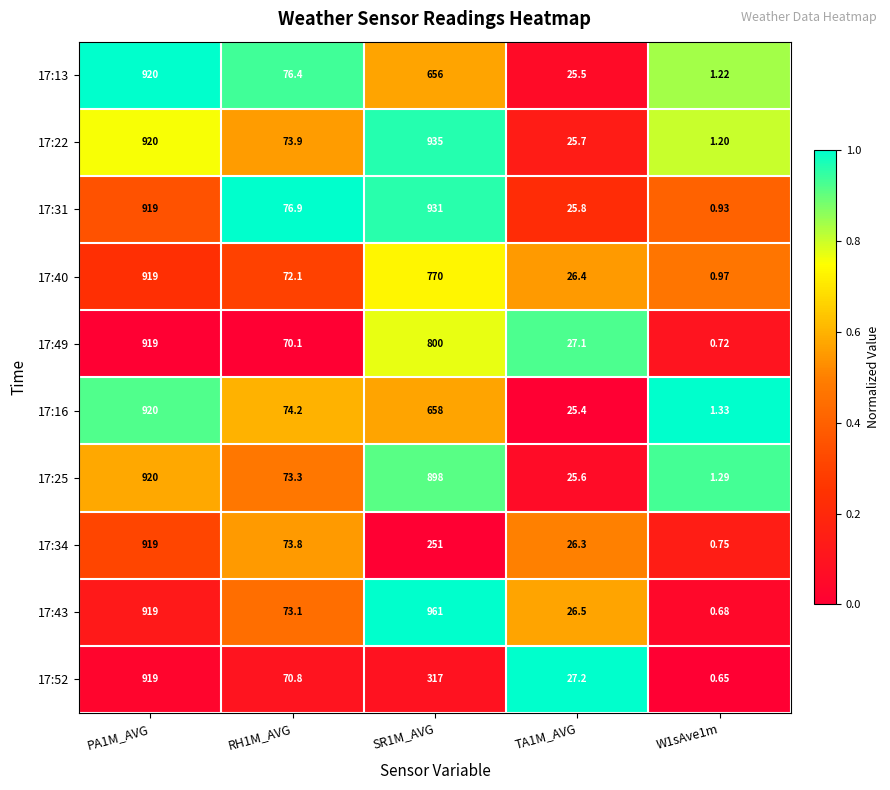

Is the value of 17:25 at PA1M_AVG greater than the value of 17:34 at PA1M_AVG?

Yes